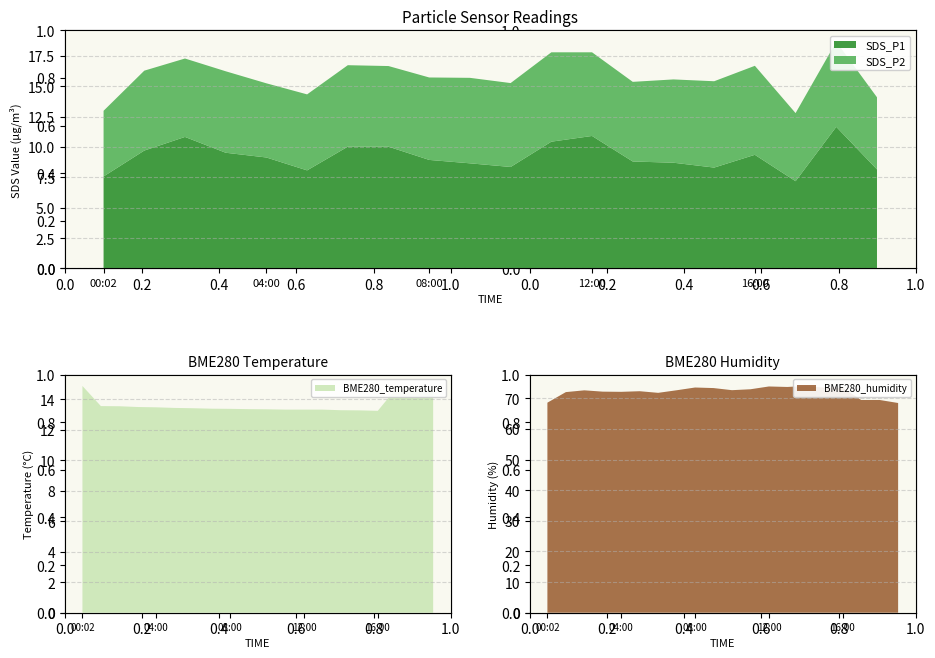

Reading left to right, list all the values displayed in this chart.

SDS_P1: 00:02=7.6	01:00=9.7	02:00=10.8	03:00=9.5	04:00=9.1	05:00=8.1	06:00=10.0	07:00=10.0	08:00=8.9	09:00=8.7	10:00=8.3	11:00=10.4	12:00=10.9	13:00=8.8	14:00=8.7	15:00=8.3	16:00=9.3	17:00=7.2	18:00=11.7	19:00=8.2
SDS_P2: 00:02=5.4	01:00=6.6	02:00=6.5	03:00=6.7	04:00=6.1	05:00=6.2	06:00=6.7	07:00=6.6	08:00=6.8	09:00=7.0	10:00=6.9	11:00=7.3	12:00=6.9	13:00=6.5	14:00=6.8	15:00=7.1	16:00=7.3	17:00=5.6	18:00=7.0	19:00=5.9
BME280_temperature: 00:02=14.9	01:00=13.5	02:00=13.5	03:00=13.5	04:00=13.5	05:00=13.4	06:00=13.4	07:00=13.4	08:00=13.4	09:00=13.3	10:00=13.3	11:00=13.3	12:00=13.3	13:00=13.3	14:00=13.3	15:00=13.3	16:00=13.2	17:00=14.7	18:00=14.7	19:00=14.6
BME280_humidity: 00:02=68.6	01:00=72.1	02:00=72.6	03:00=72.2	04:00=72.2	05:00=72.3	06:00=71.8	07:00=72.7	08:00=73.6	09:00=73.4	10:00=72.7	11:00=73.0	12:00=73.9	13:00=73.7	14:00=74.1	15:00=73.5	16:00=73.5	17:00=69.5	18:00=69.5	19:00=68.5